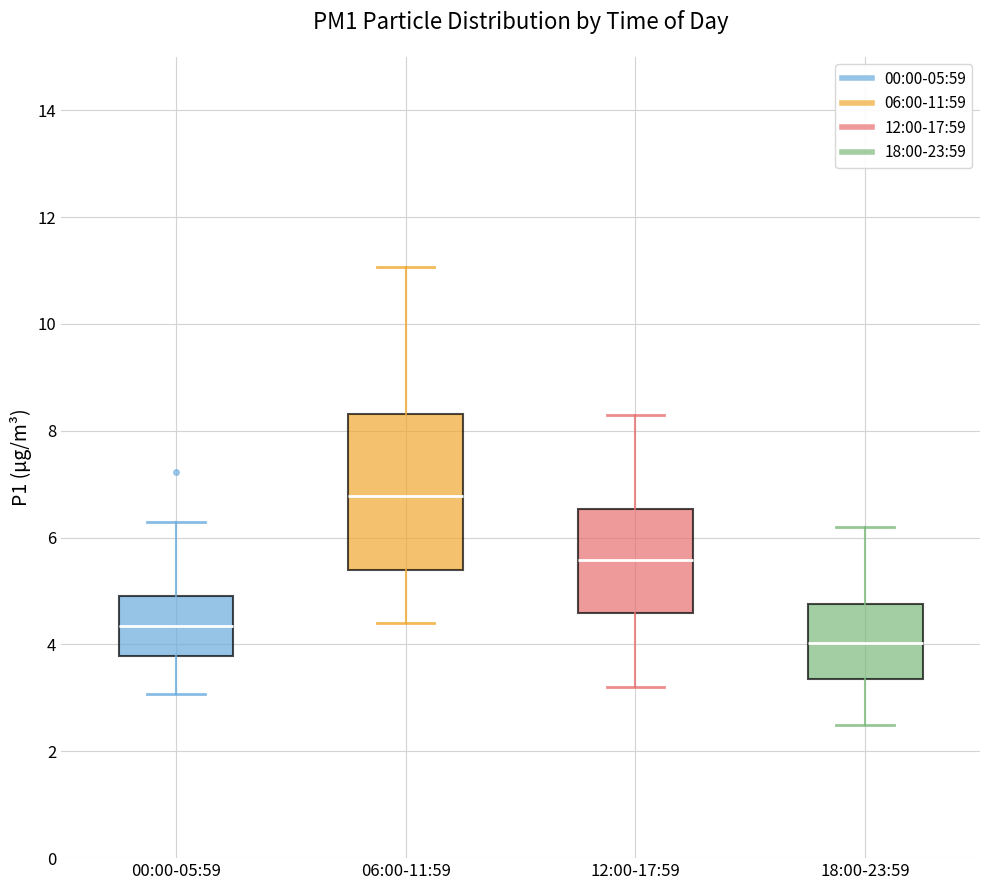

Which box's median line is the highest?

06:00-11:59